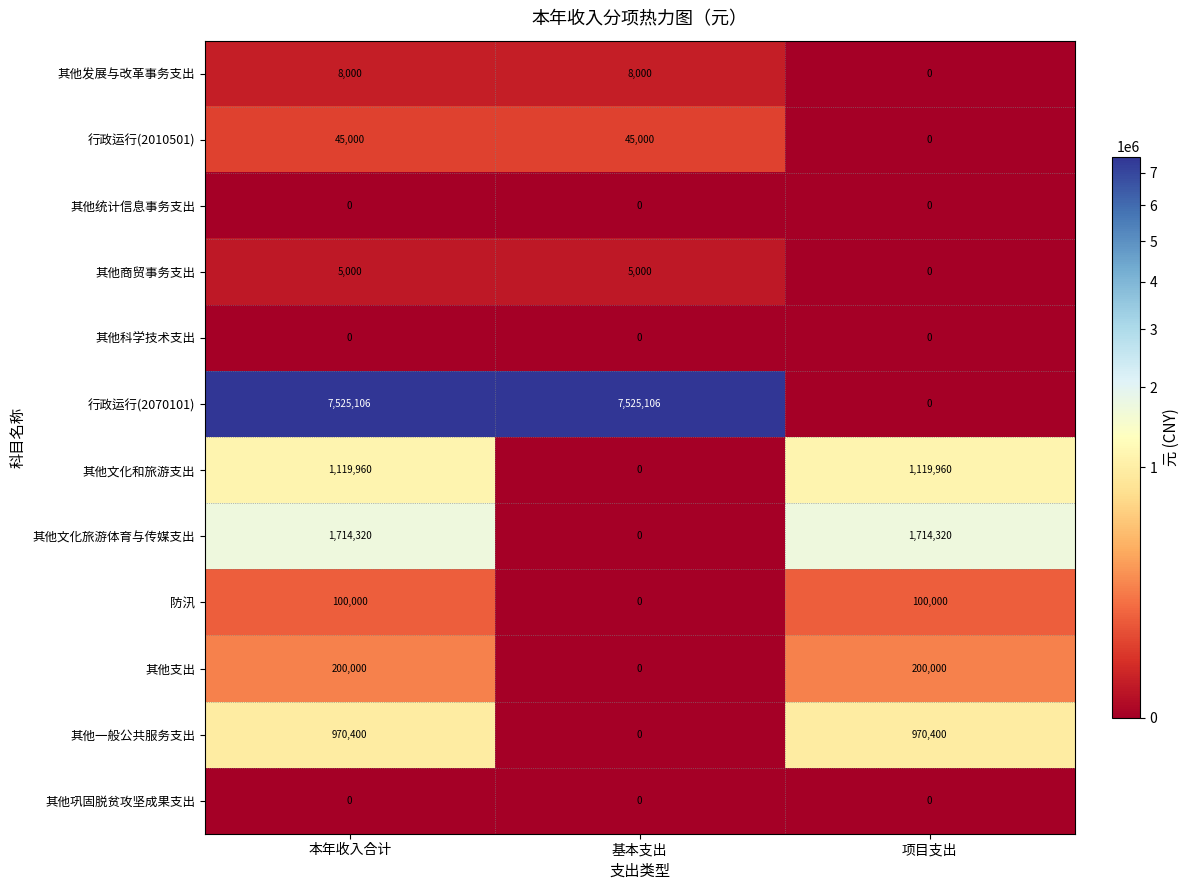

Is it true that 其他发展与改革事务支出 equals 0 at 项目支出?

True